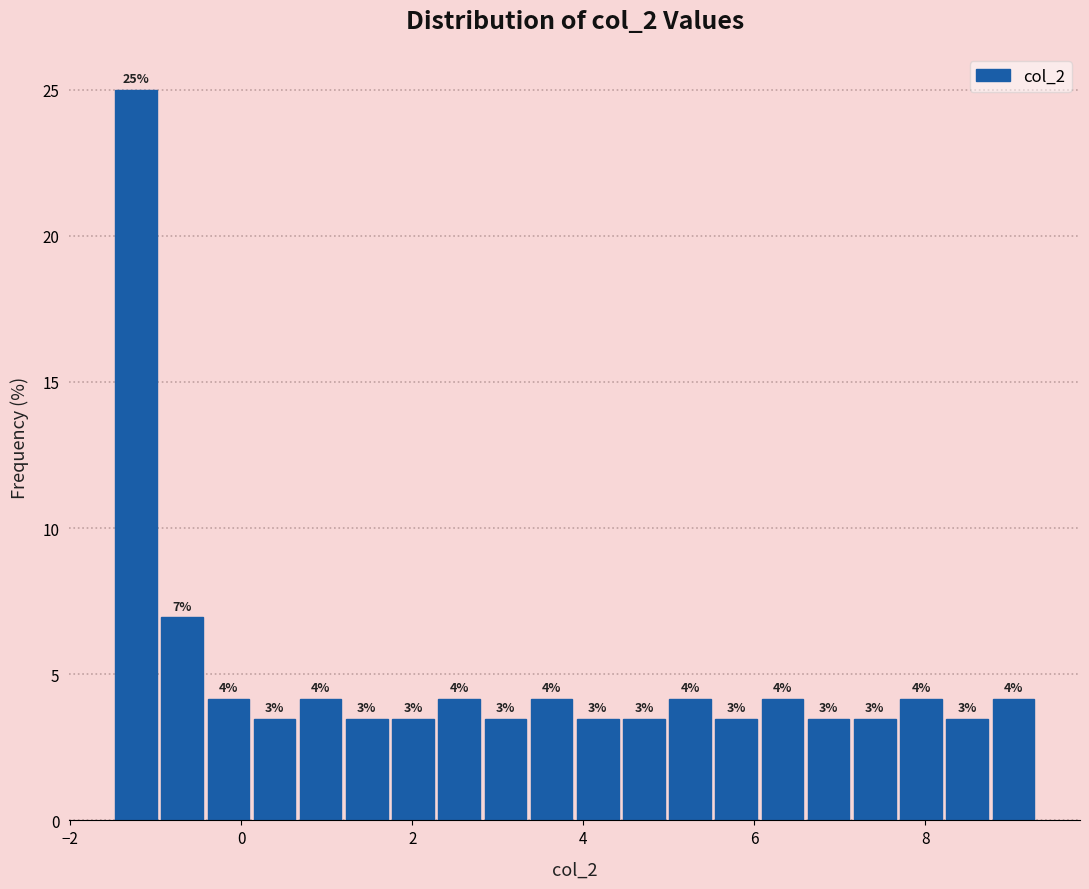

Around what value on the x-axis is the tallest bar? Give the approximate position of its centre, as read against the axis.

-1.2